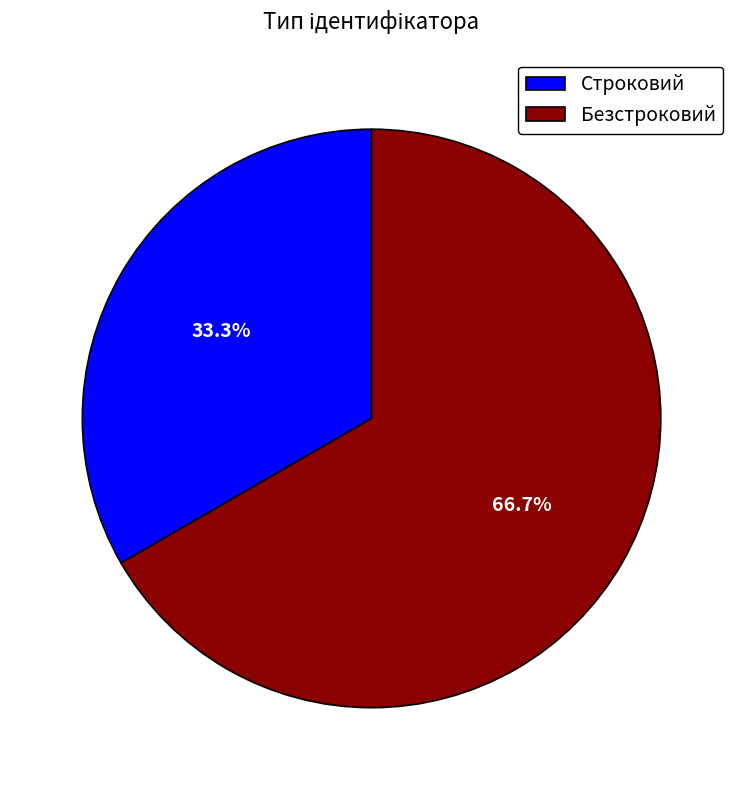

The Безстроковий slice represents 77% of the pie. True or false?

False